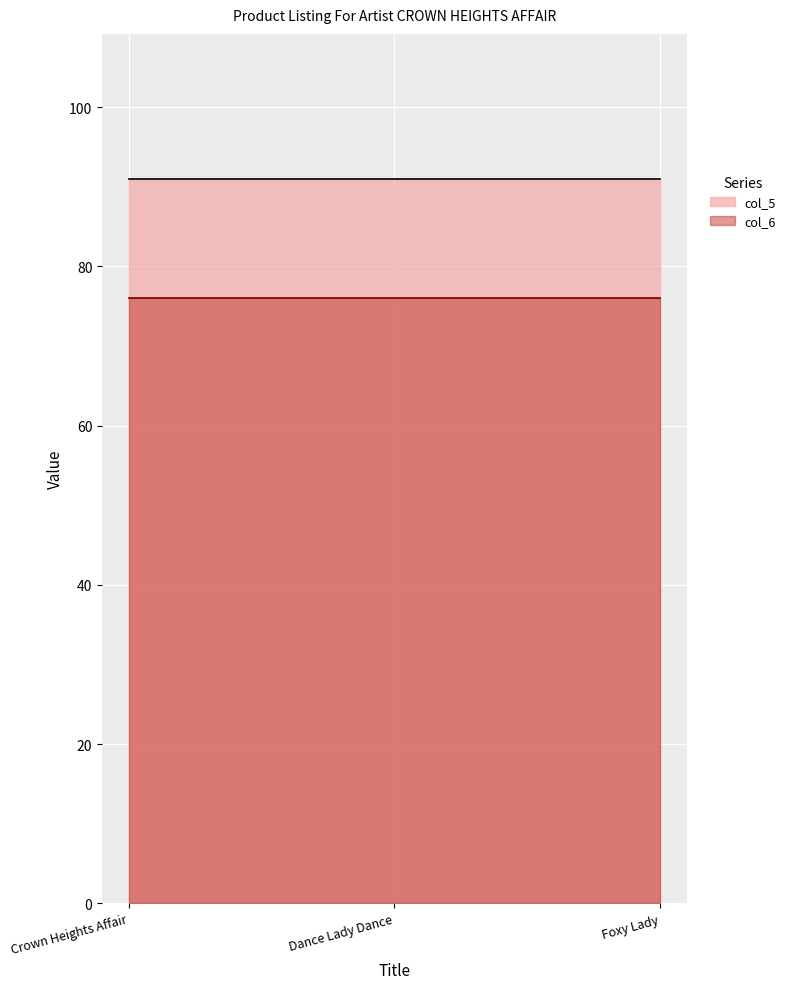

How many lines are shown in the chart?

2